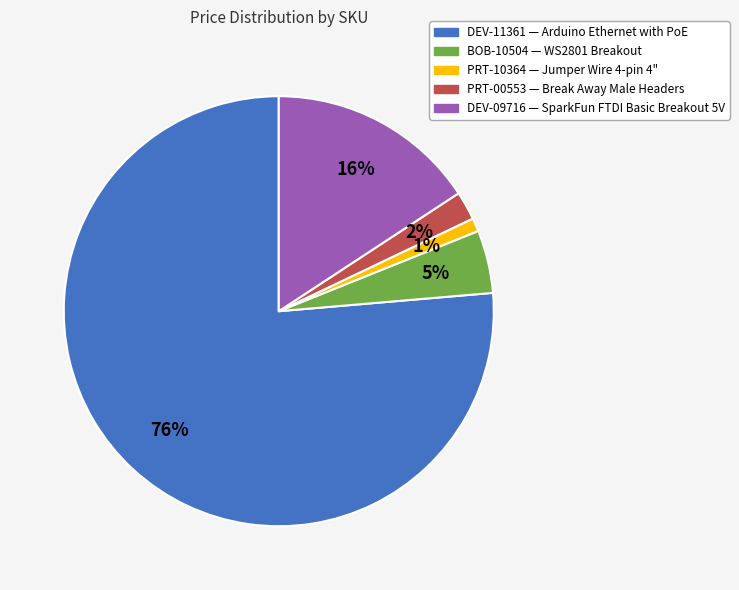

To the nearest percent, what is the average slice percentage?

20%